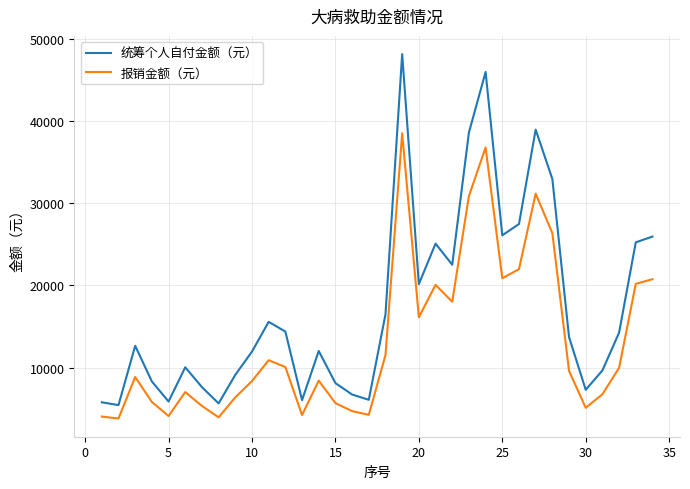

Which series has the largest total across all categories?

统筹个人自付金额（元）